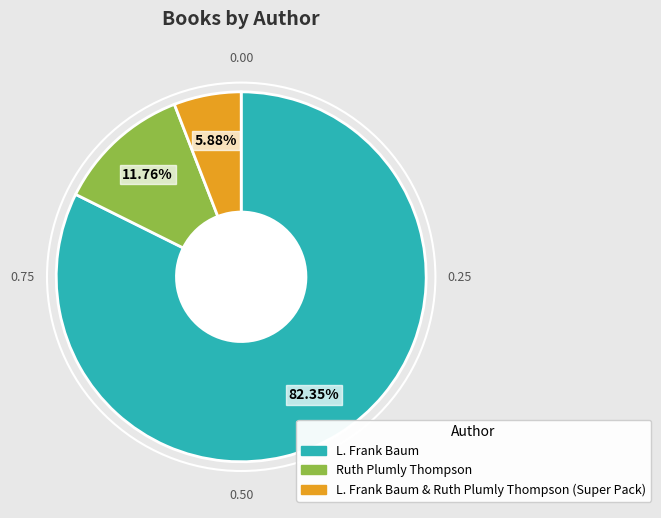

How many segments does this pie chart have?

3